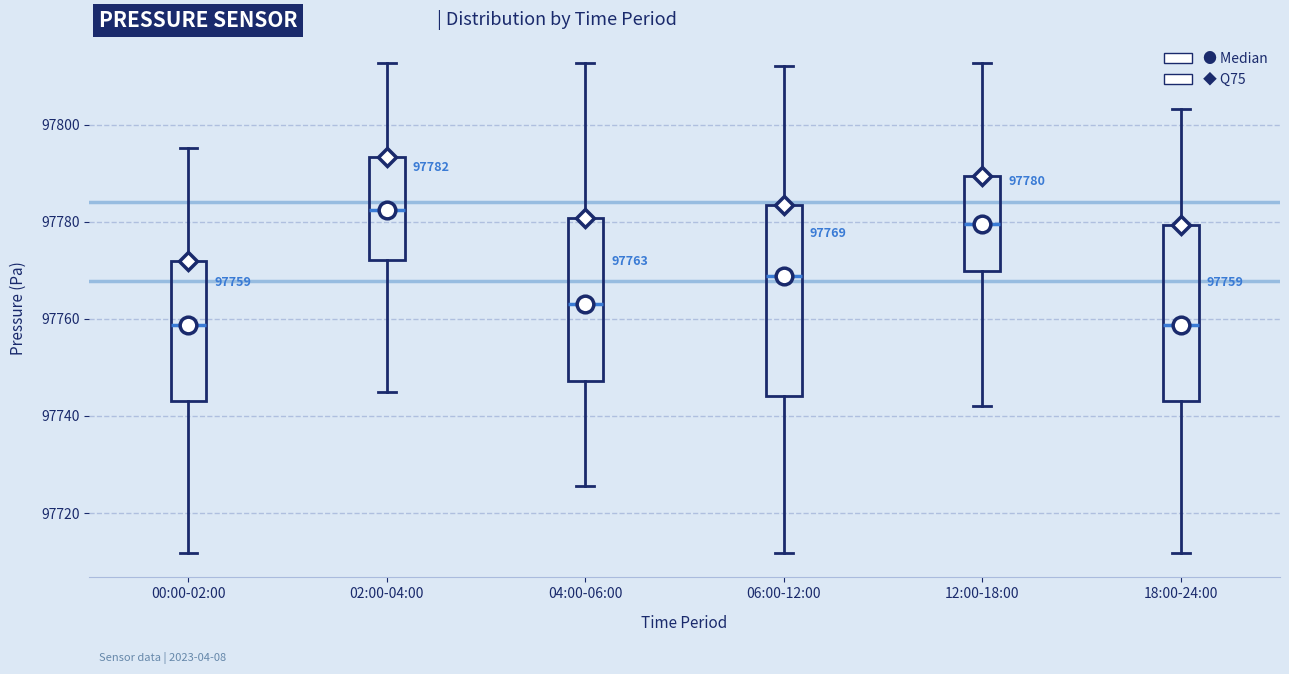

Which box is the tallest, from its lower edge to its upper edge?

06:00-12:00